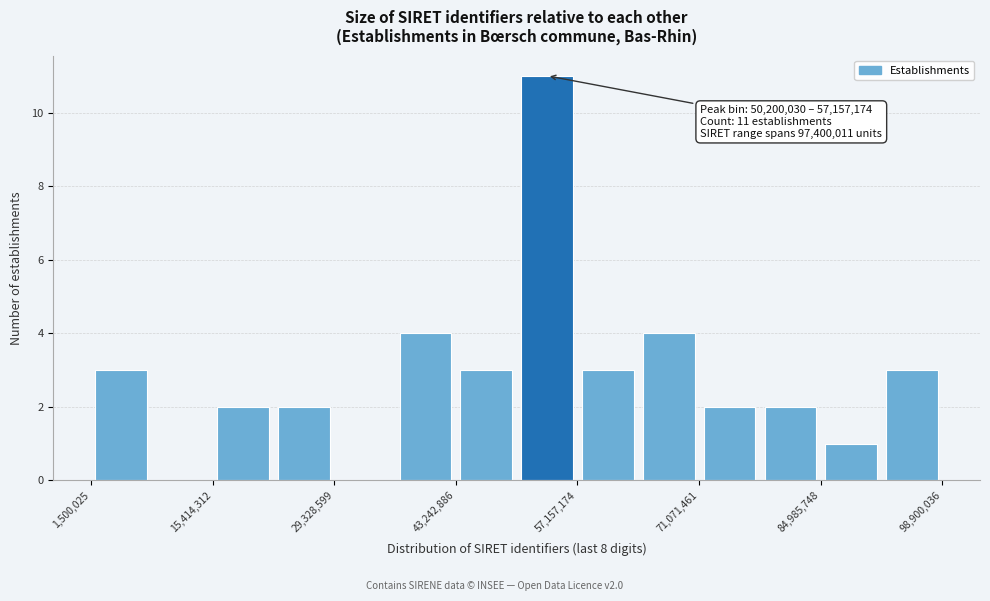

Read against the x-axis, roughly where is the centre of the tallest bar?

54000000